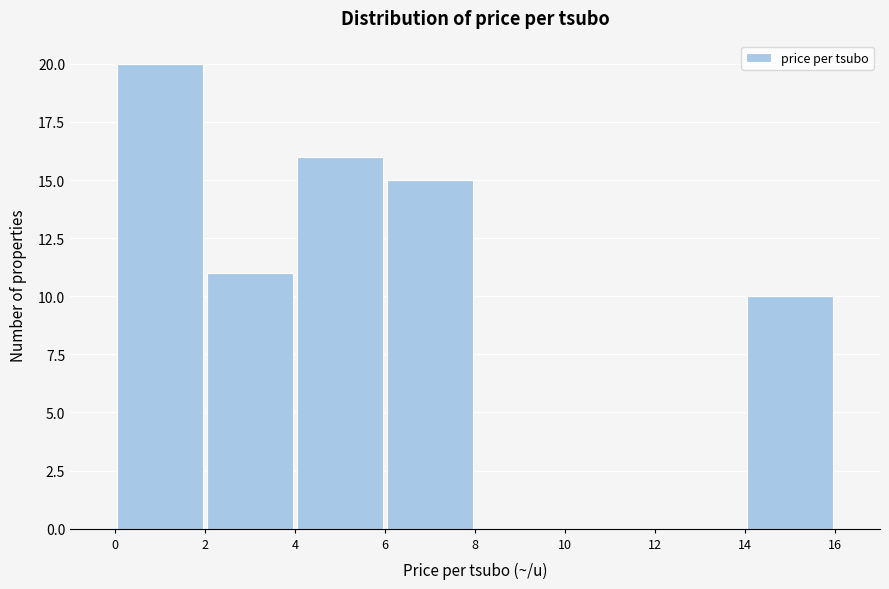

Reading left to right, list every bar in this chart as the range it spans on the x-axis followed by its height. The values are not printed on the chart, so give them approximately, as read against the axis.

0 to 2: 20
2 to 4: 11
4 to 6: 16
6 to 8: 15
8 to 10: 0
10 to 12: 0
12 to 14: 0
14 to 16: 10